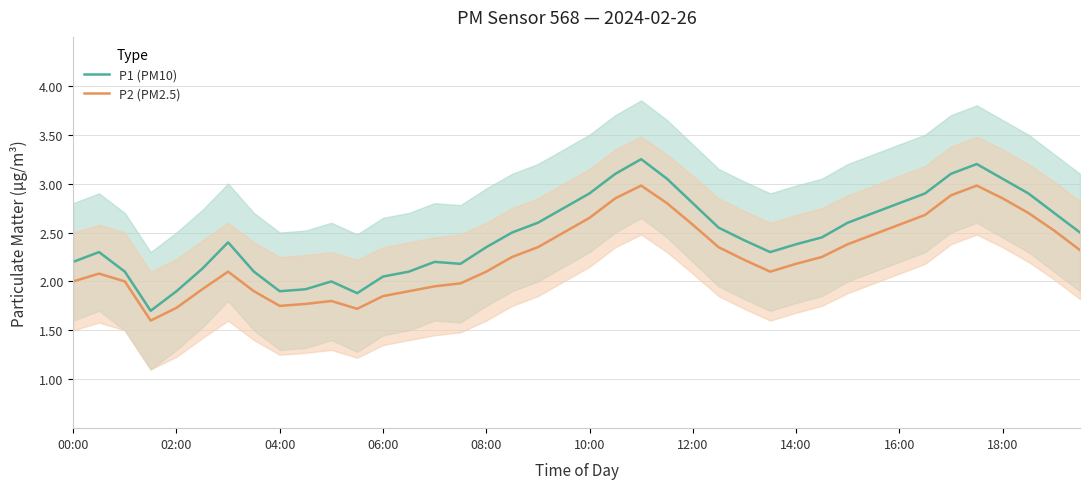

Which series has the largest range (max minus min)?

P1 (PM10)